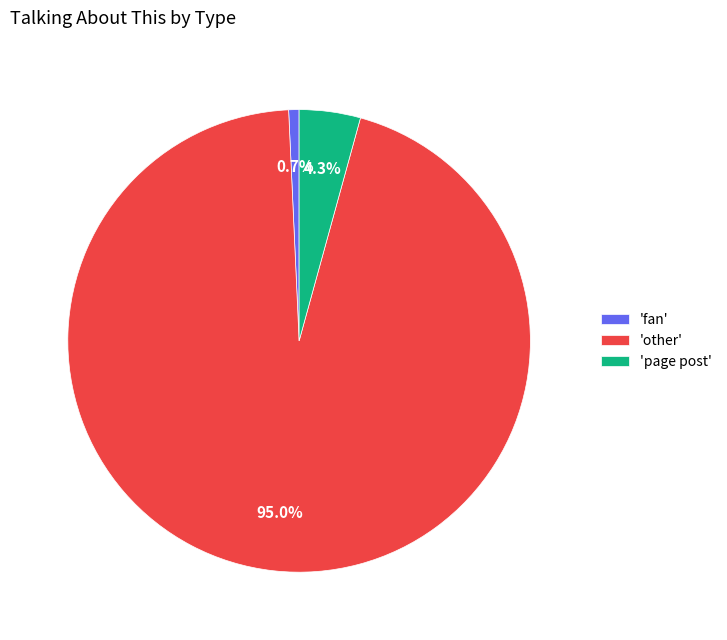

To the nearest percent, what is the average slice percentage?

33%